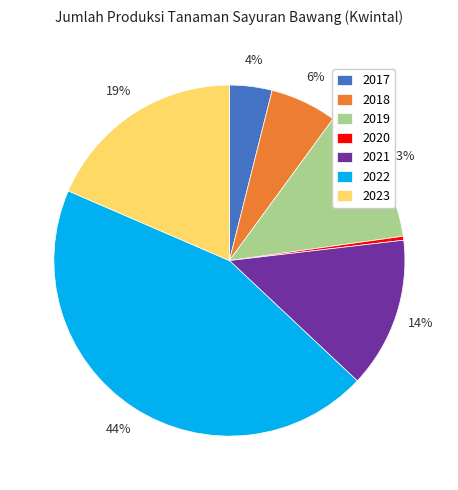

Which category has the biggest portion of the pie?

2022